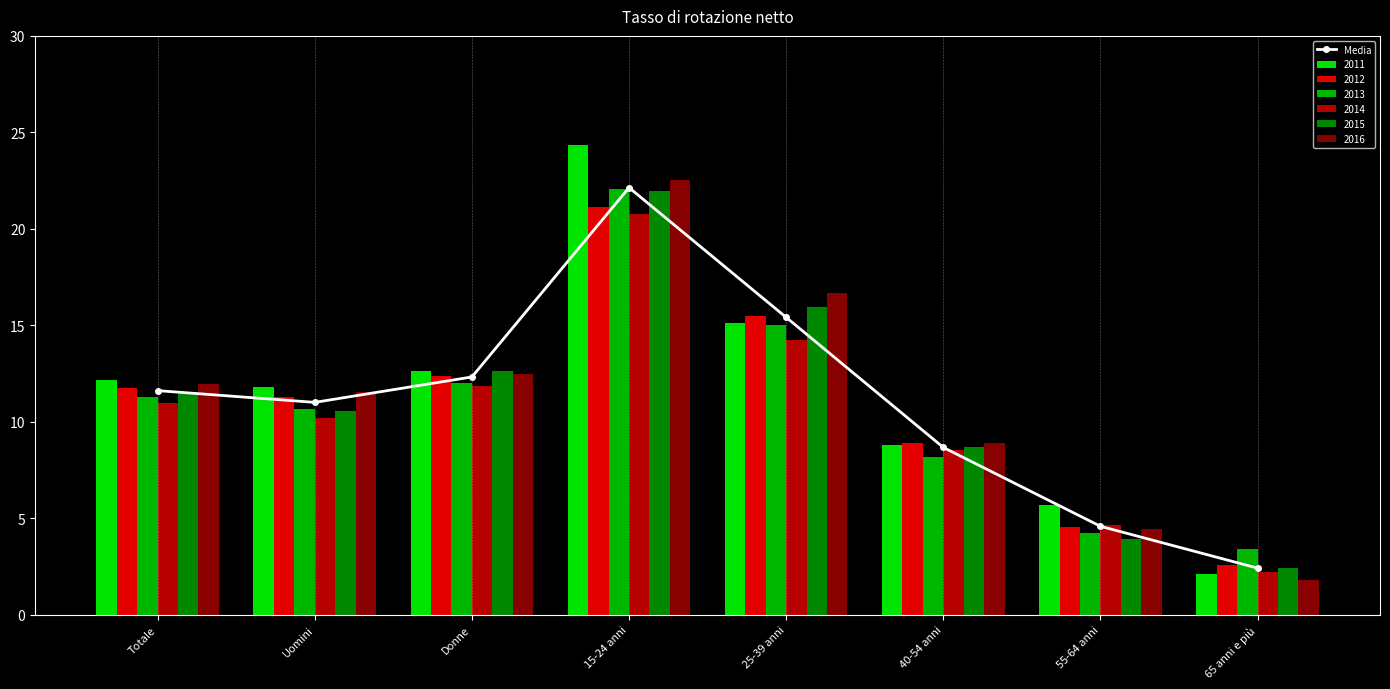

At which label is the value closest to 12?

Donne